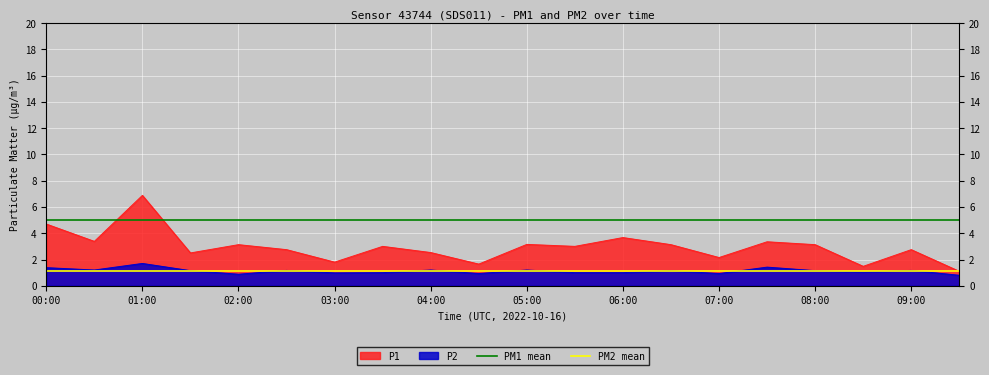

At which label does P1 reach its peak?

01:00